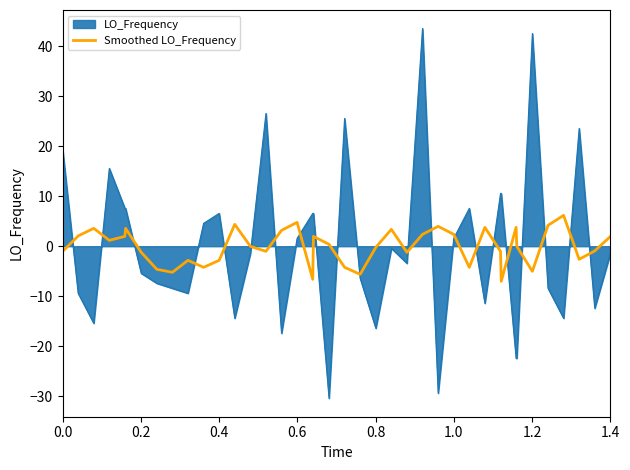

List the series in order of their peak value, highest first.

LO_Frequency, Smoothed LO_Frequency